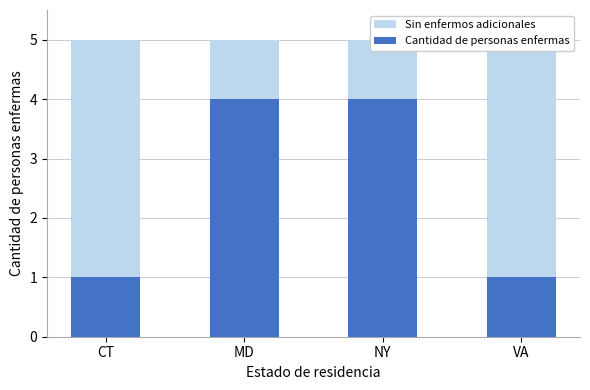

How many values are below 4?

2